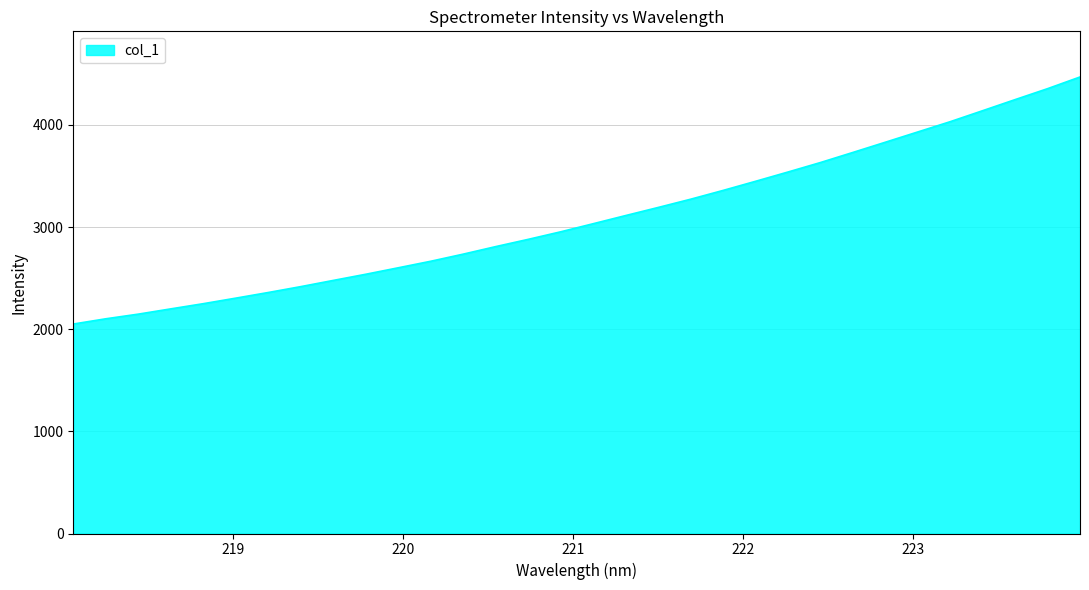

What is the difference between the maximum and minimum values?

2418.5